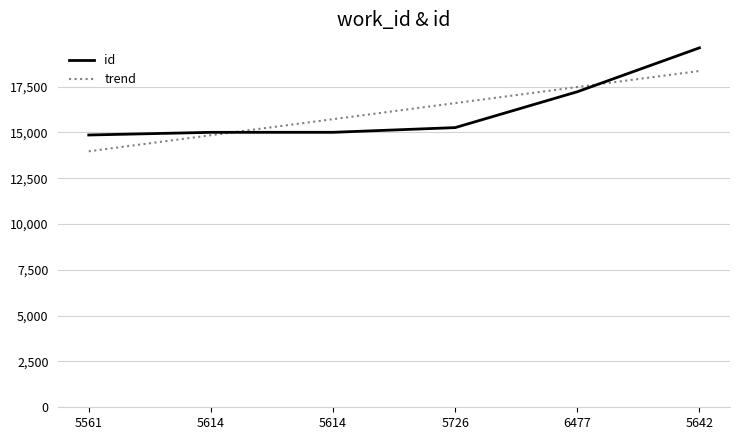

Read the value at 5614, to the nearest 100.

15000